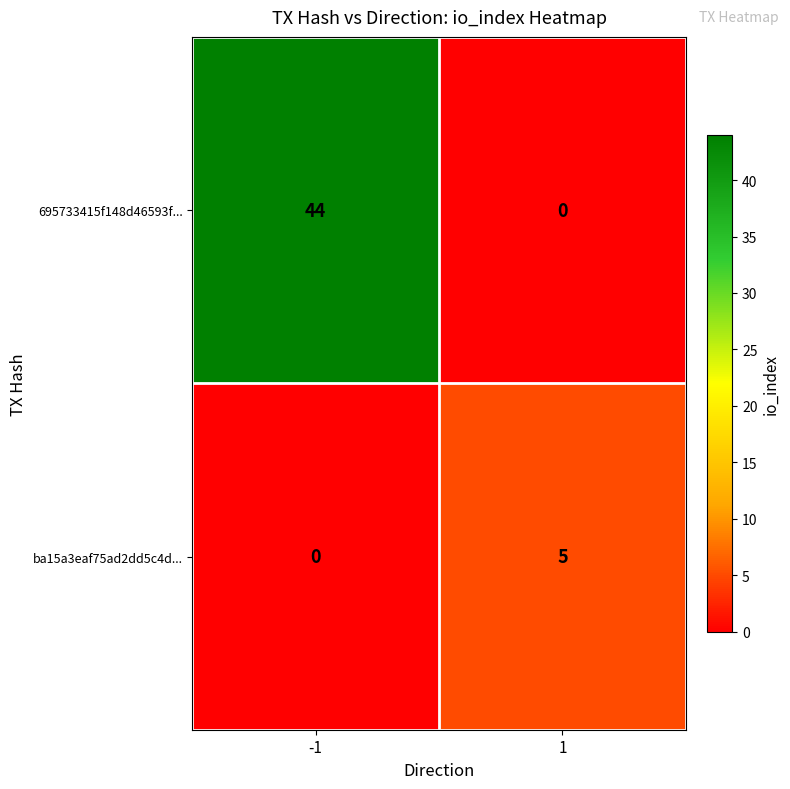

What value does the 695733415f148d46593f... series have at -1, to the nearest 5?

45